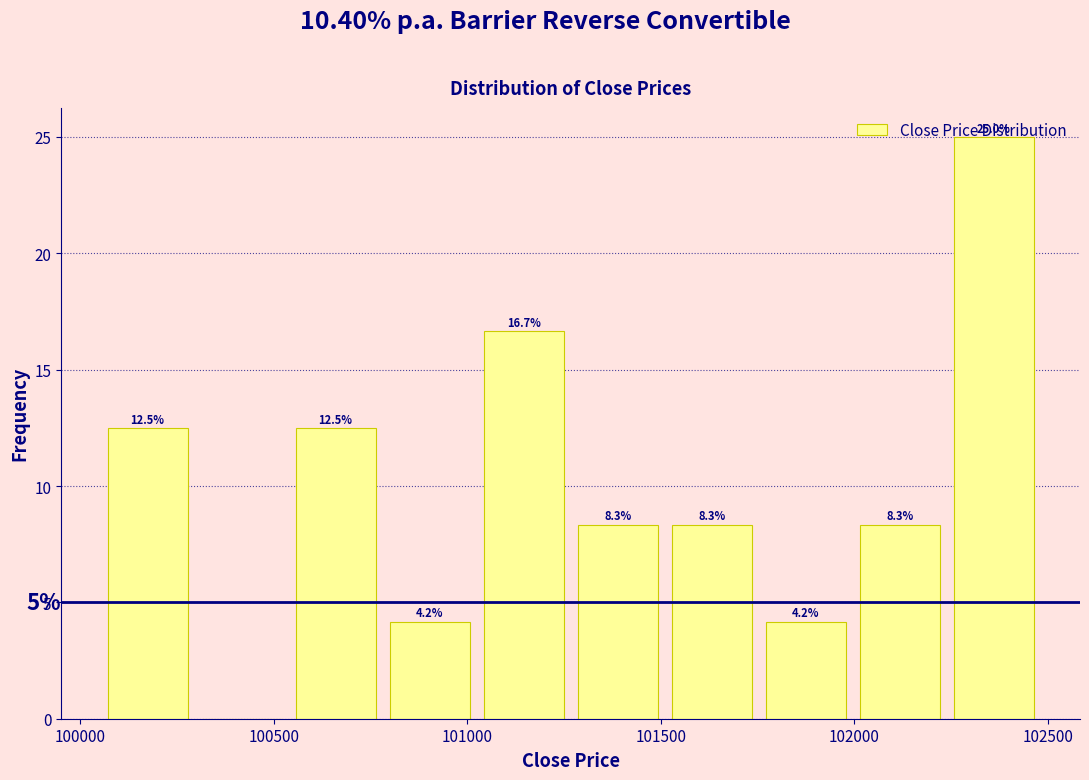

Which range on the x-axis has the tallest bar?

102250 to 102500